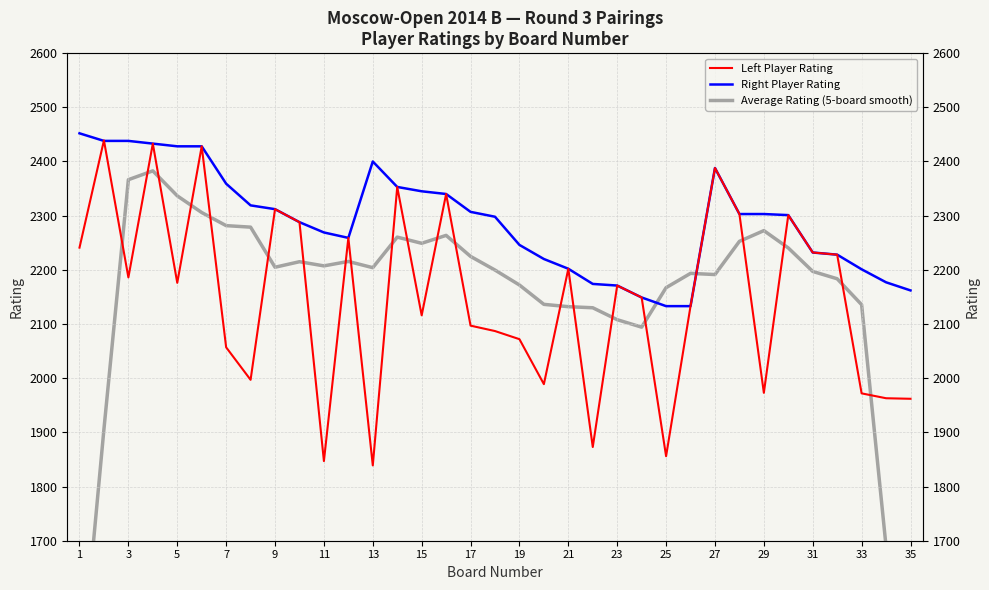

Reading left to right, transcribe all the data shown in this chart.

Left Player Rating: 2241.0	2439.0	2186.0	2433.0	2176.0	2428.0	2057.0	1997.0	2312.0	2288.0	1847.0	2259.0	1839.0	2353.0	2116.0	2340.0	2097.0	2087.0	2072.0	1989.0	2202.0	1873.0	2171.0	2149.0	1856.0	2133.0	2388.0	2303.0	1973.0	2301.0	2232.0	2228.0	1972.0	1963.0	1962.0
Right Player Rating: 2452.0	2438.0	2438.0	2433.0	2428.0	2428.0	2359.0	2319.0	2312.0	2288.0	2269.0	2259.0	2400.0	2353.0	2345.0	2340.0	2307.0	2298.0	2246.0	2220.0	2202.0	2174.0	2171.0	2149.0	2133.0	2133.0	2388.0	2303.0	2303.0	2301.0	2232.0	2228.0	2201.0	2177.0	2162.0
Average Rating (5-board smooth): 1419.4	1906.0	2366.4	2382.7	2336.6	2305.8	2281.6	2278.8	2204.8	2215.0	2207.3	2215.5	2204.0	2260.4	2249.0	2263.6	2224.8	2199.6	2172.0	2136.3	2132.0	2130.0	2108.0	2094.2	2167.1	2193.5	2191.3	2252.6	2272.4	2240.4	2197.1	2183.5	2135.7	1689.3	1243.7